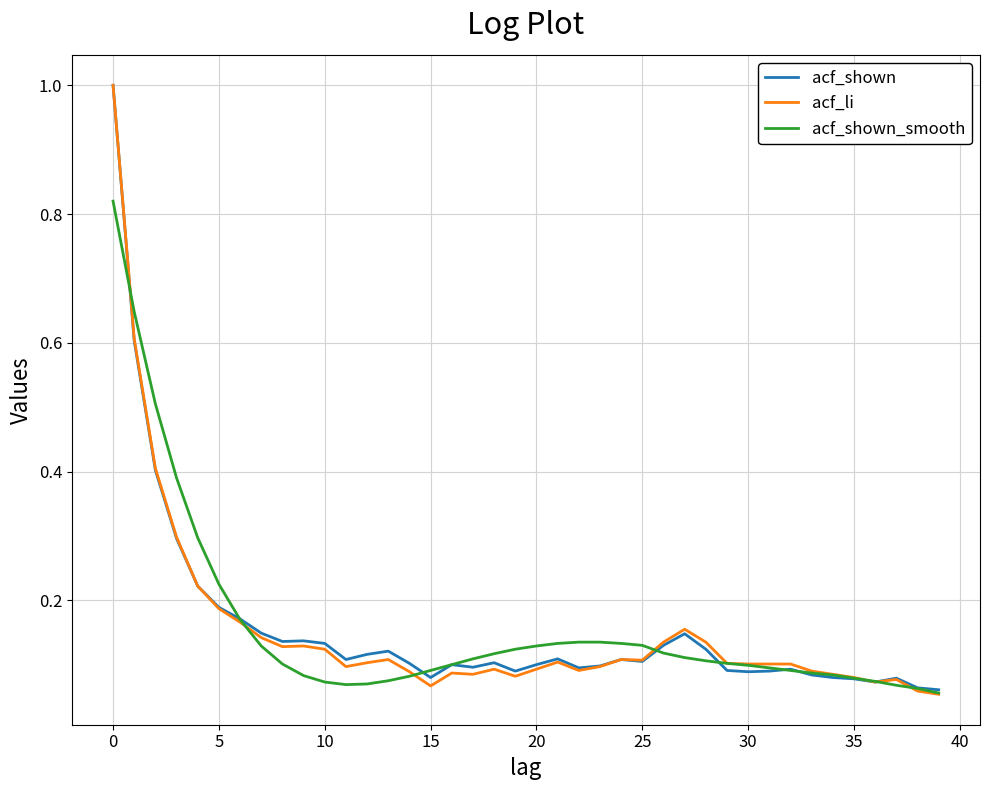

What is the greatest value displayed?

1.0